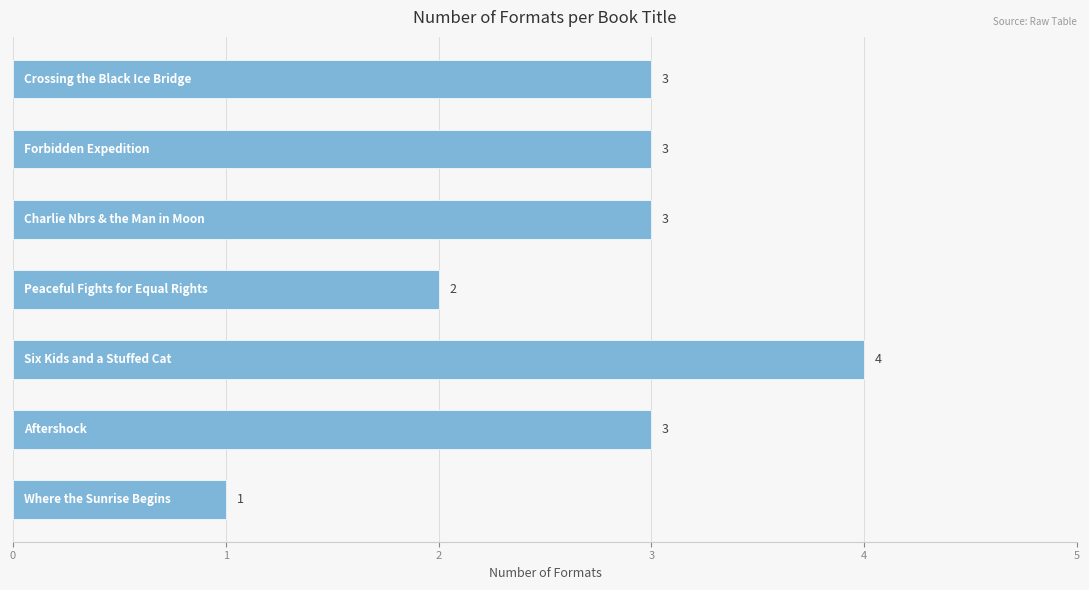

What is the average value?

3